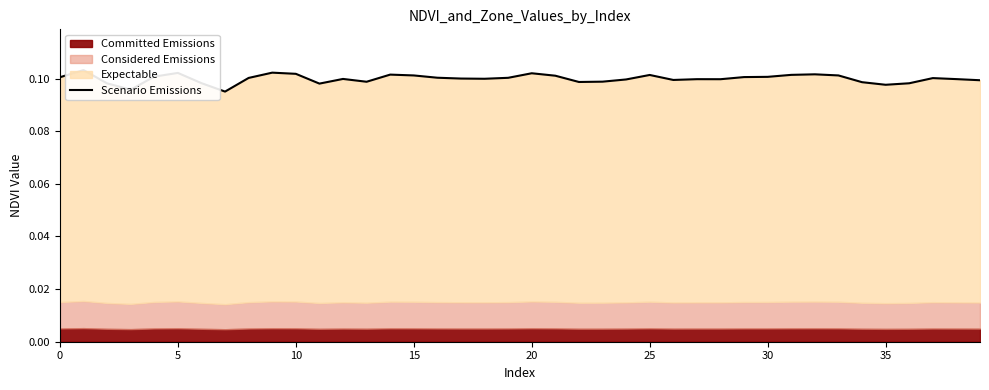

Reading left to right, what are all the values shown in this chart?

0.1	0.1	0.1	0.1	0.1	0.1	0.1	0.1	0.1	0.1	0.1	0.1	0.1	0.1	0.1	0.1	0.1	0.1	0.1	0.1	0.1	0.1	0.1	0.1	0.1	0.1	0.1	0.1	0.1	0.1	0.1	0.1	0.1	0.1	0.1	0.1	0.1	0.1	0.1	0.1